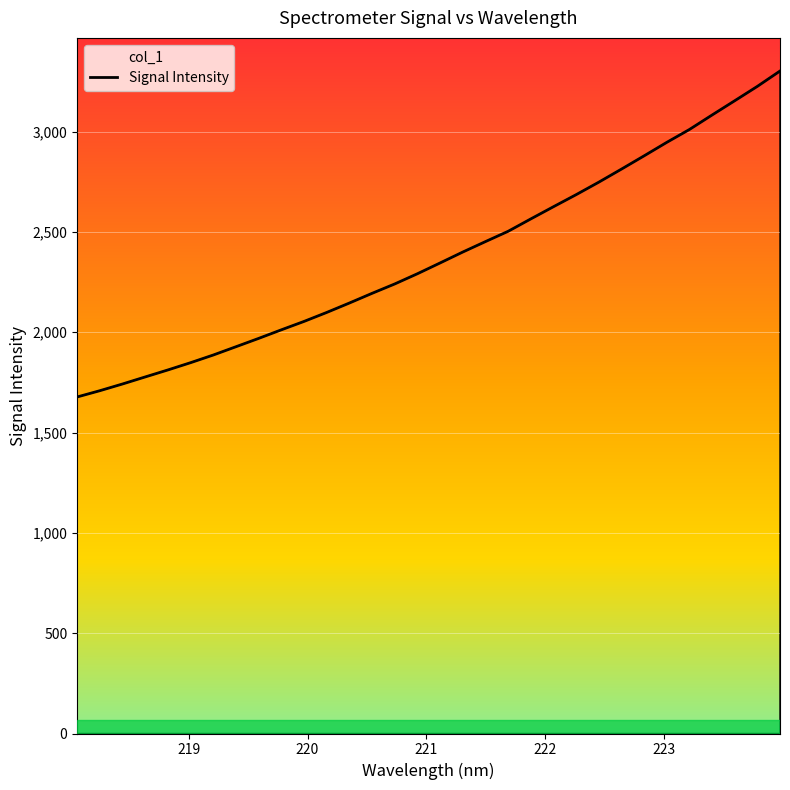

At which label does the data first exceed 2345?

221.1174